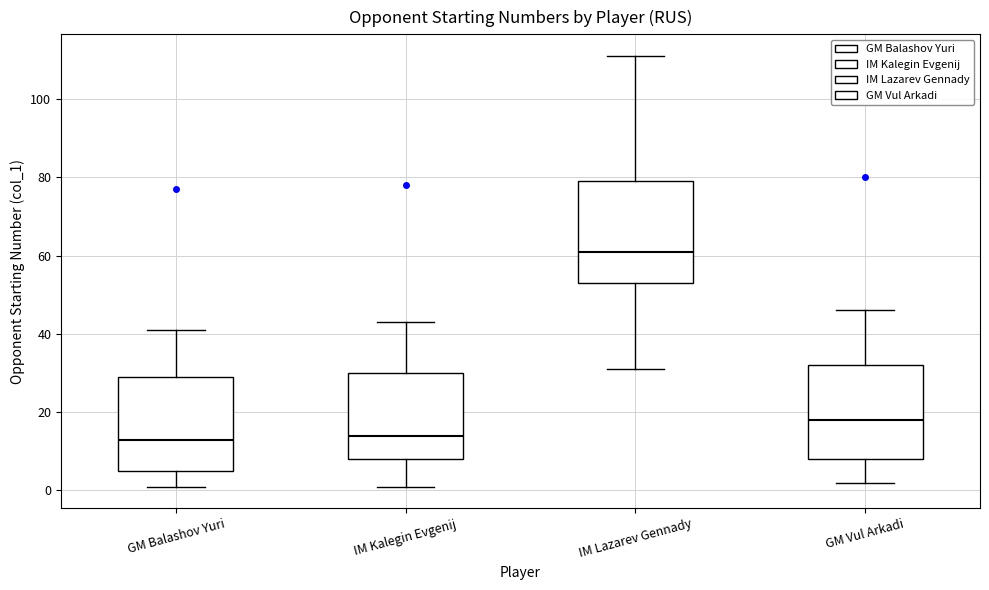

Which box is the tallest, from its lower edge to its upper edge?

IM Lazarev Gennady